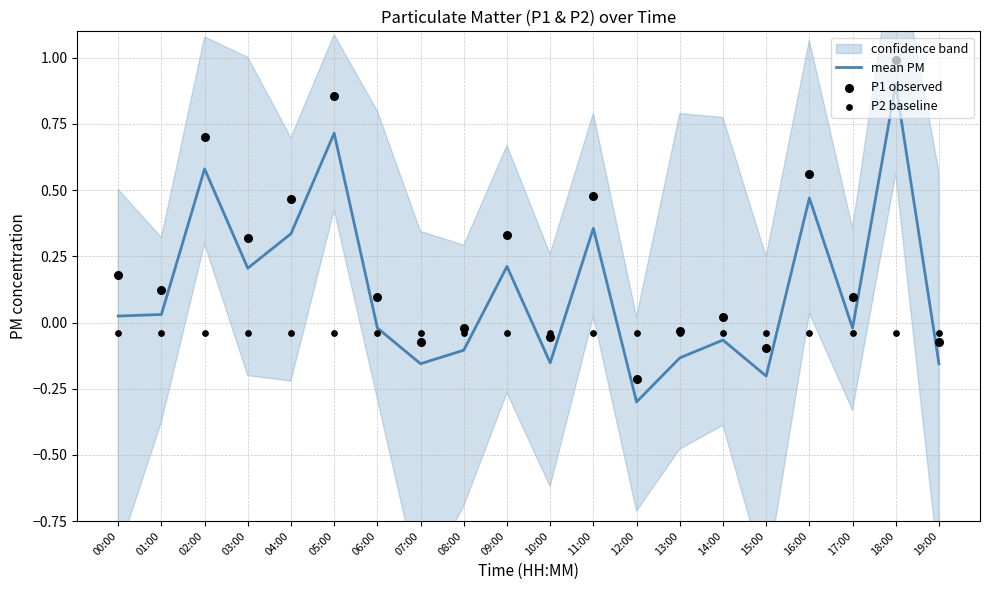

At which label does mean PM reach its peak?

18:00